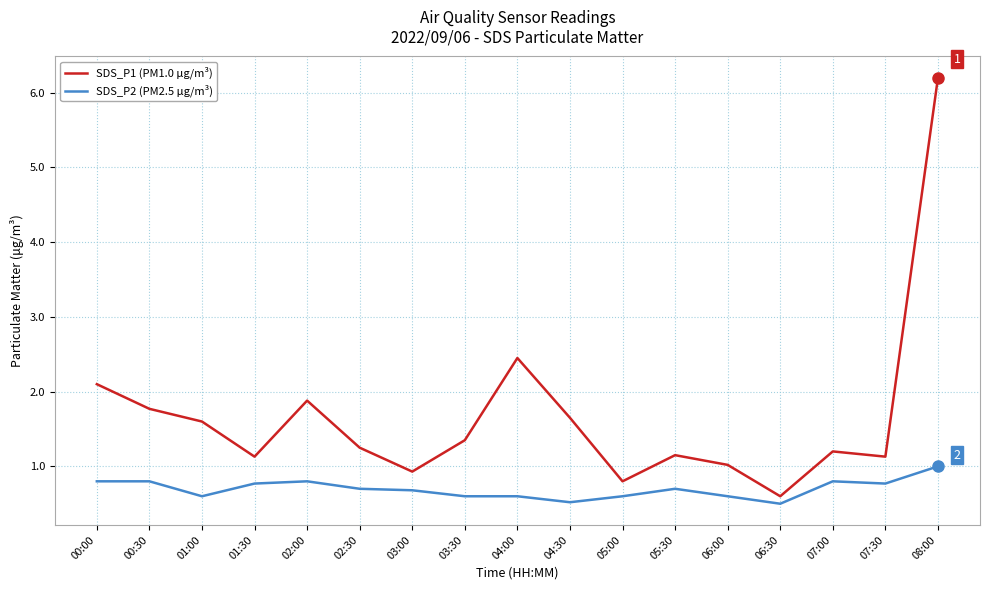

What is the difference between the SDS_P2 (PM2.5 μg/m³) values at 06:00 and 02:00?

0.2